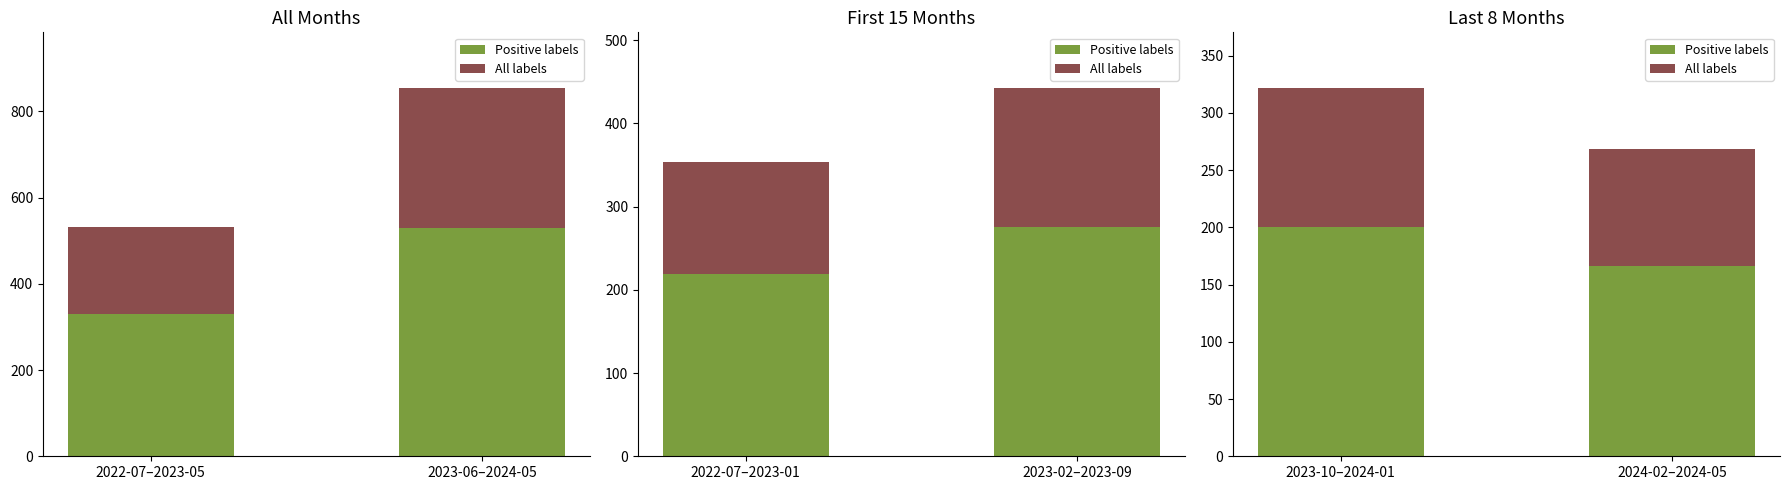

Does the chart contain stacked bars?

No